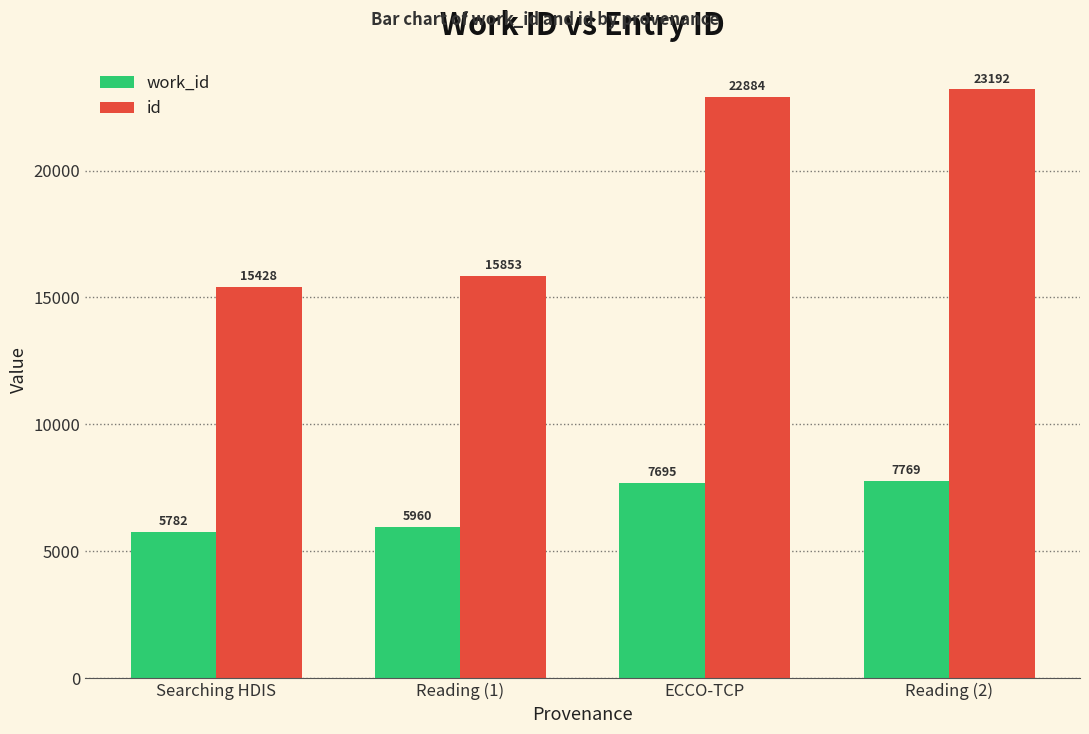

Are the bars horizontal?

No